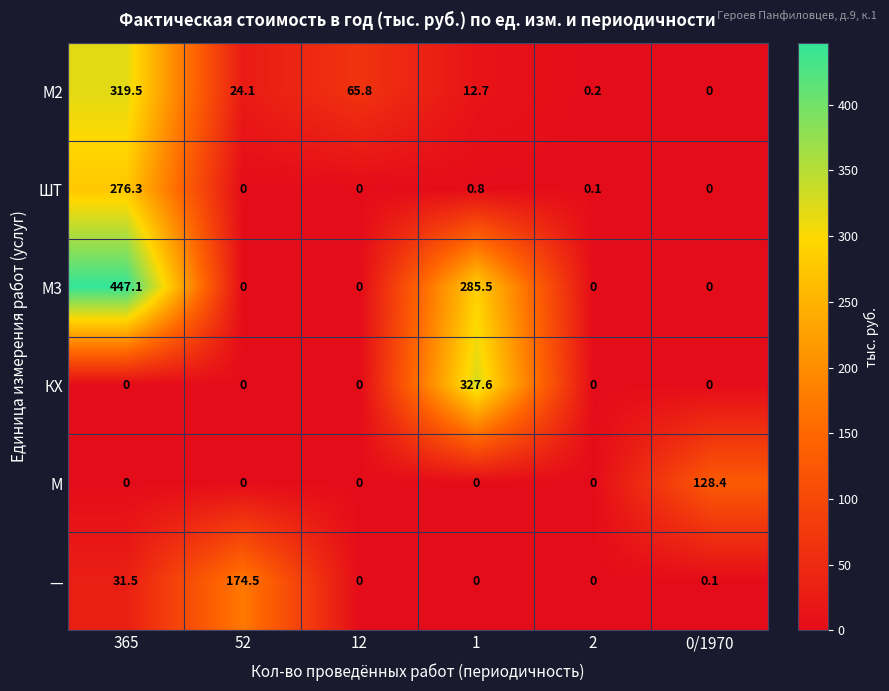

What is the sum of the М2 values at 52 and 0/1970?

24.1